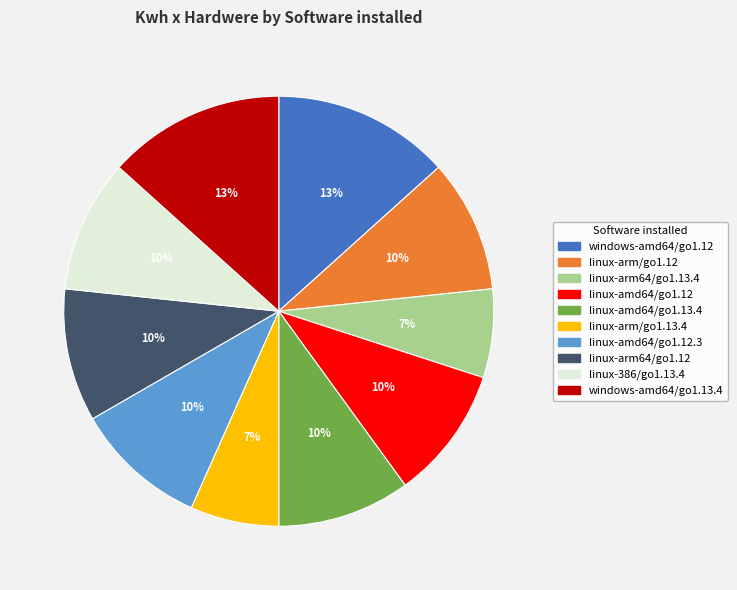

Is there any slice that represents more than half of the pie?

No